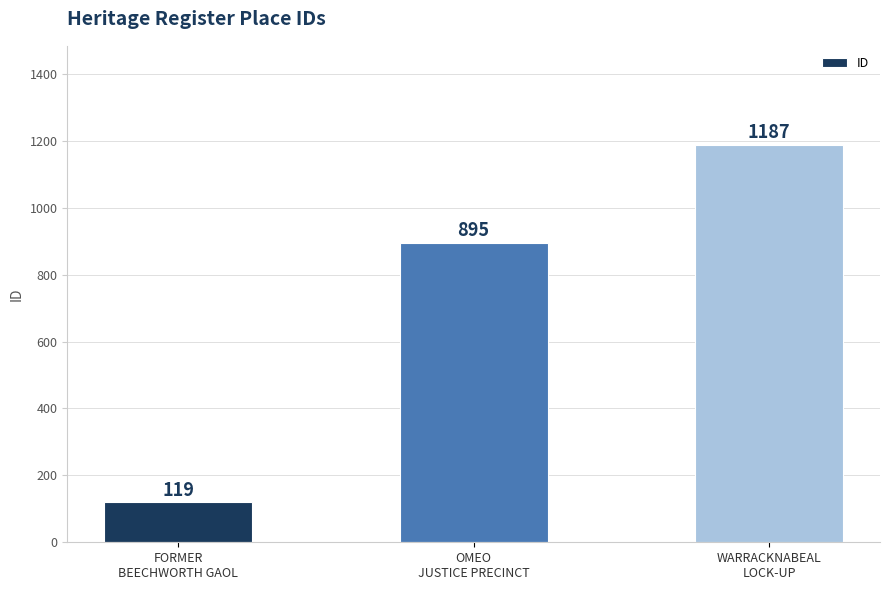

Reading left to right, extract all data points from this chart.

119	895	1187